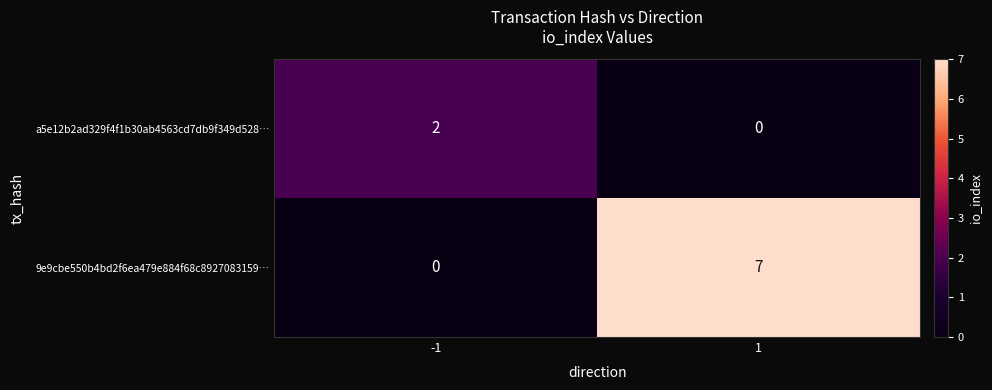

Reading left to right, what are all the values shown in this chart?

a5e12b2ad329f4f1b30ab4563cd7db9f349d528…: 2	0
9e9cbe550b4bd2f6ea479e884f68c8927083159…: 0	7